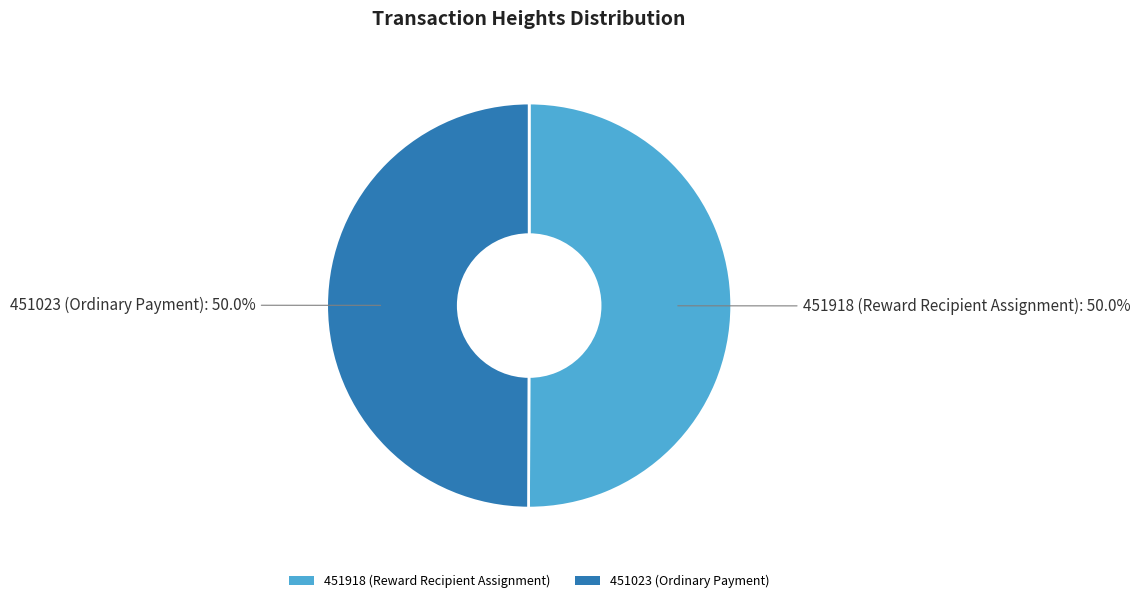

Combined, do 451023 (Ordinary Payment) and 451918 (Reward Recipient Assignment) account for over 50%?

Yes